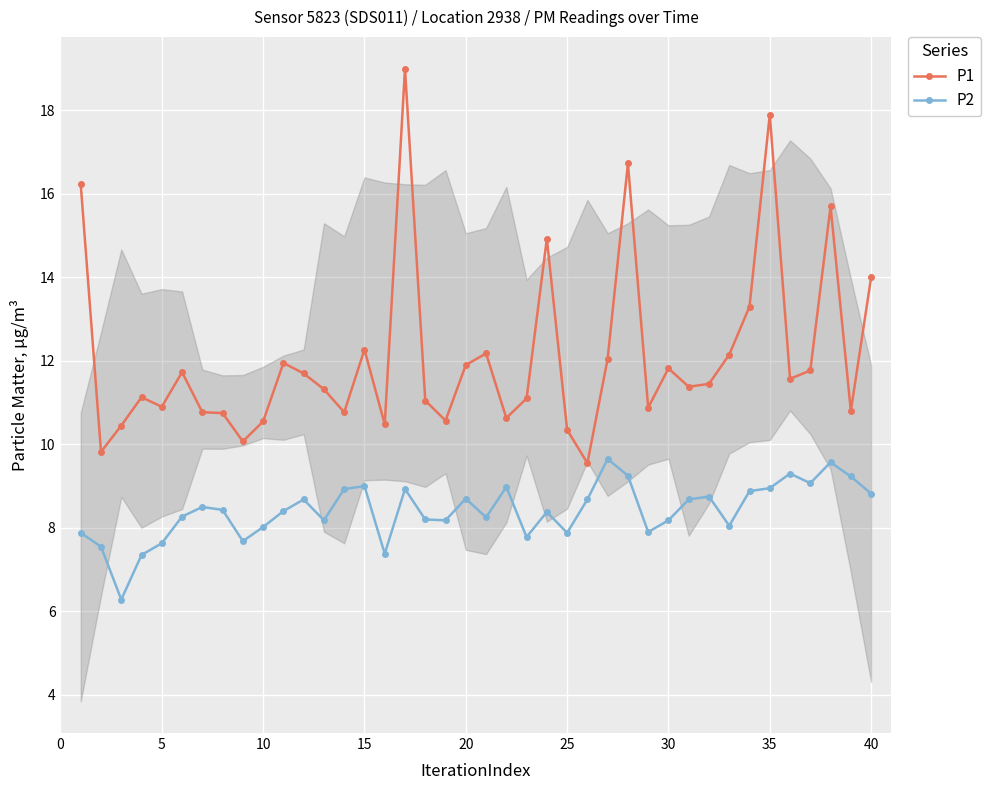

Count the number of categories in the chart.

40